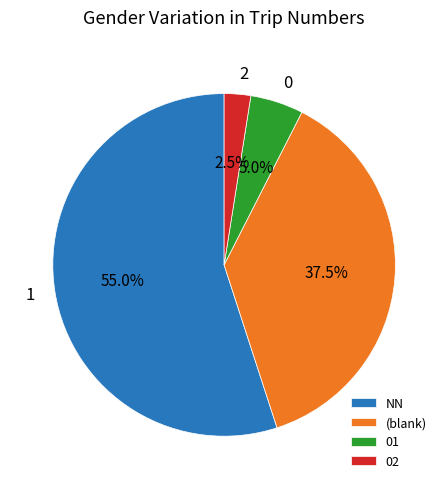

How many segments does this pie chart have?

4